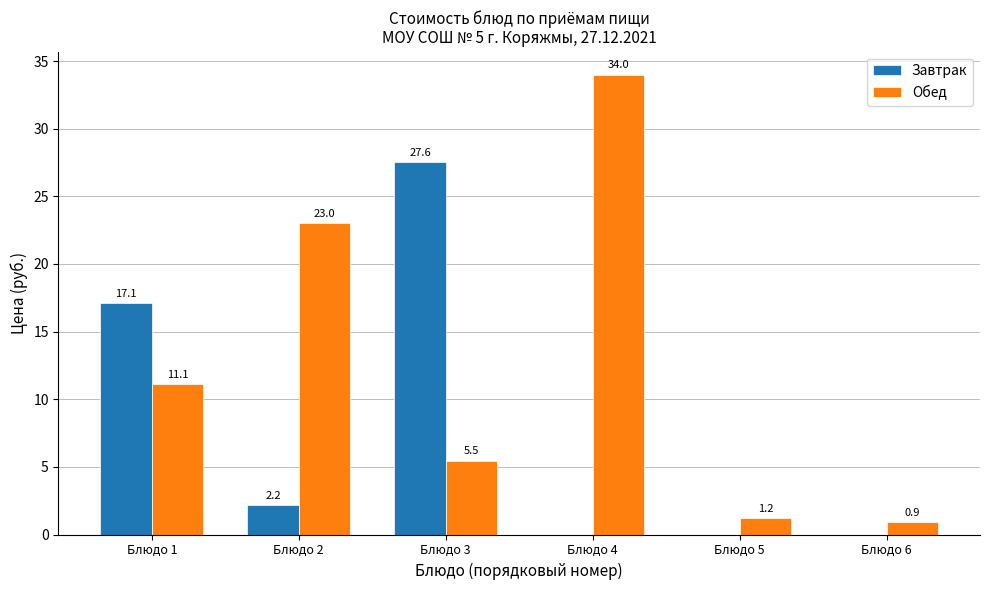

Which series has the largest total across all categories?

Обед